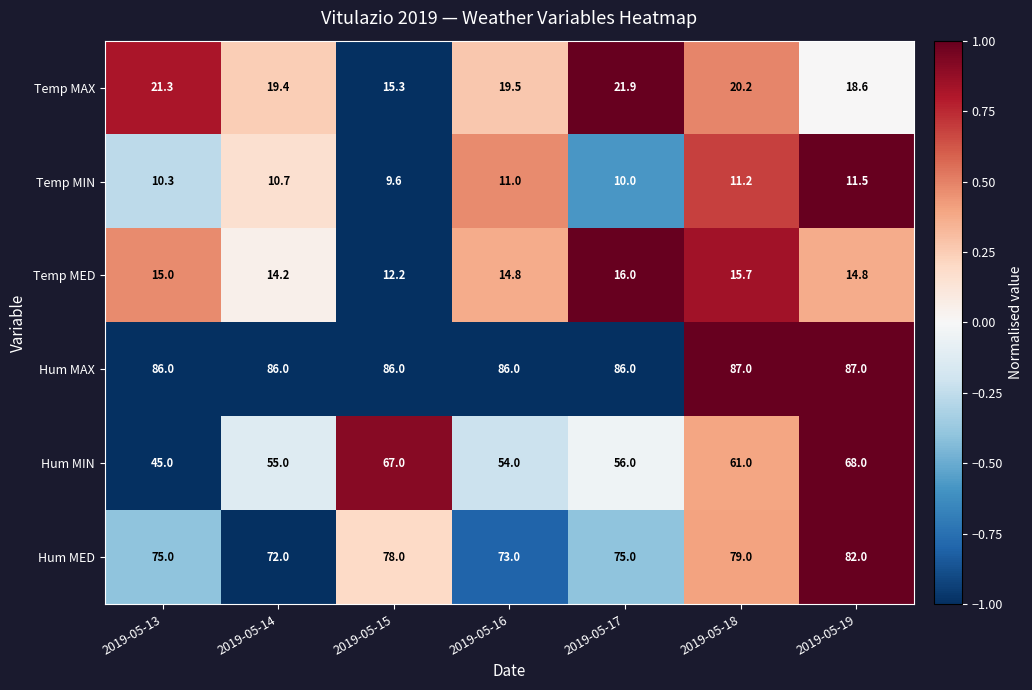

Which series changed the most between 2019-05-16 and 2019-05-18?

Hum MIN